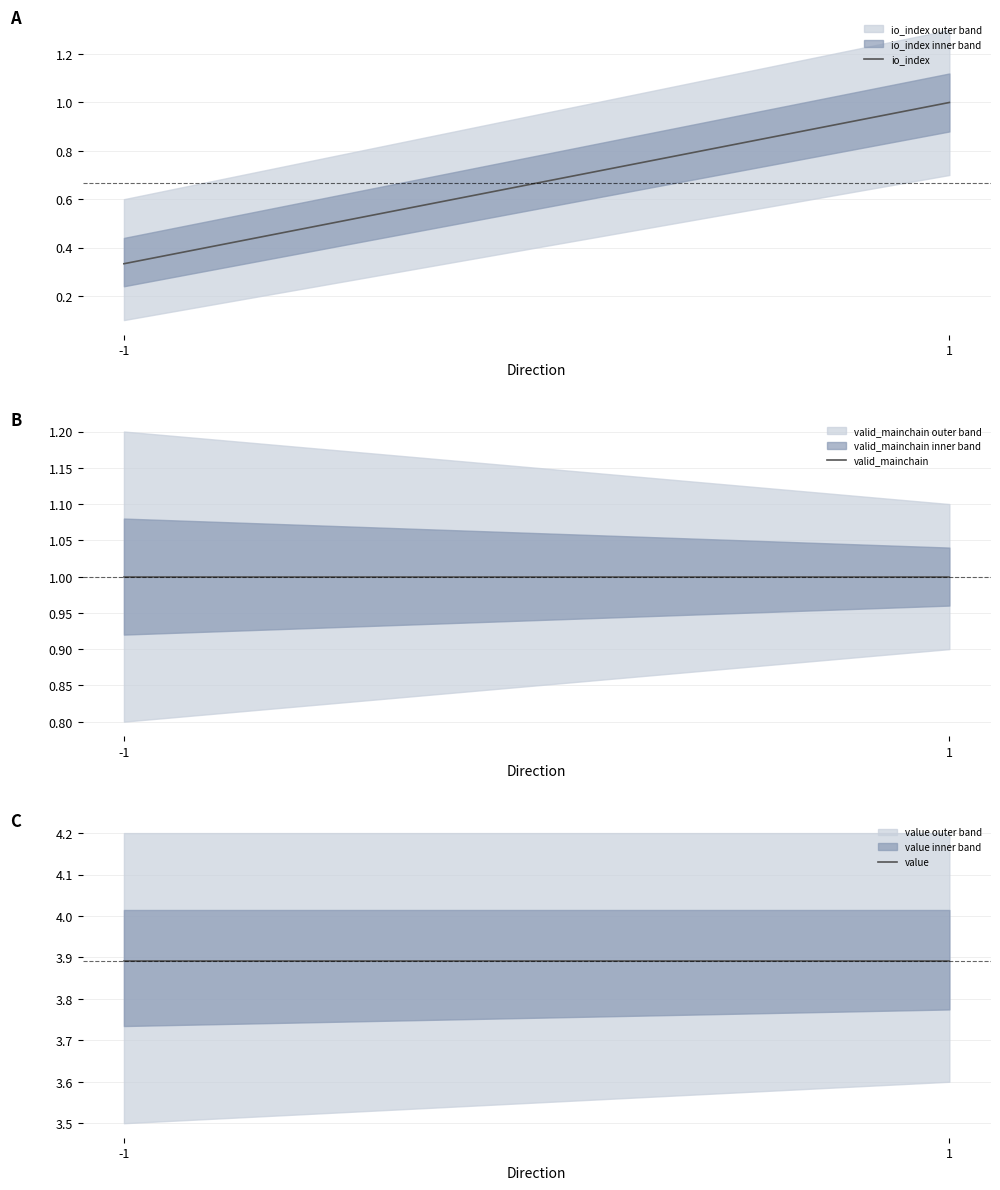

Which series has the largest total across all categories?

value